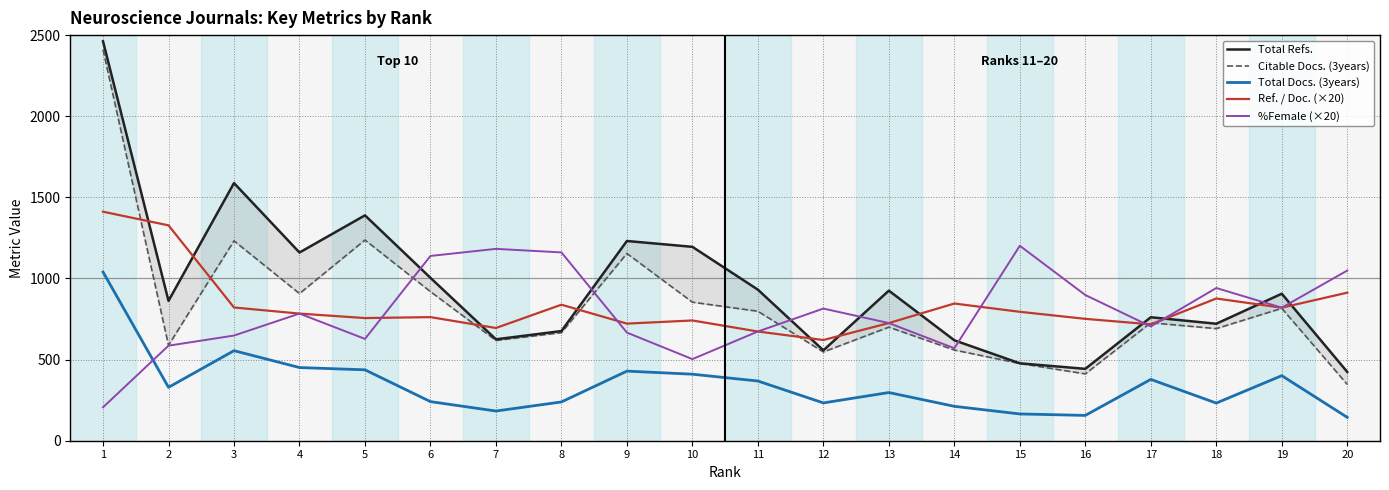

What is the difference between the maximum and second lowest values in the Citable Docs. (3years) series?

1998.0